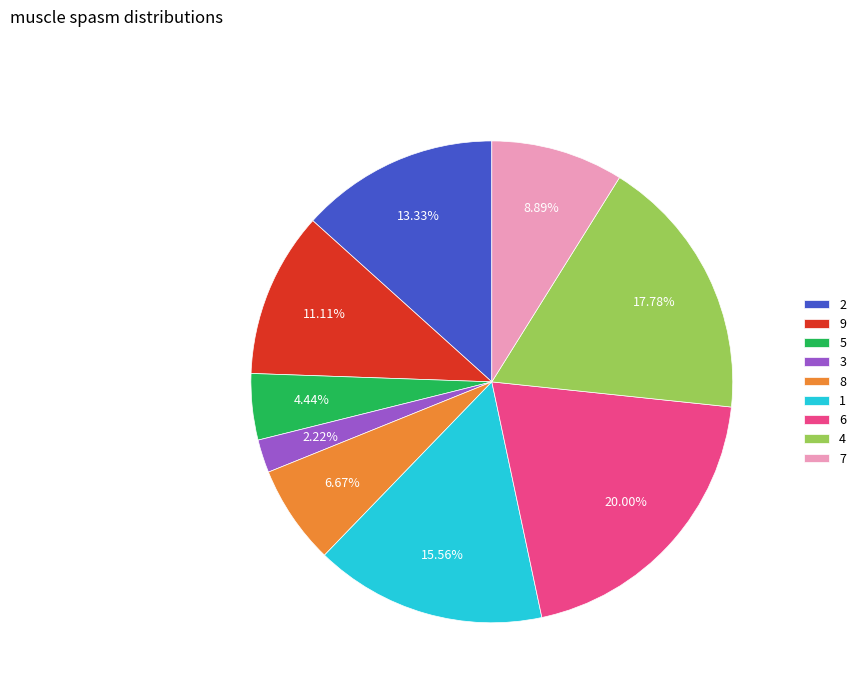

The 1 slice represents 16% of the pie. True or false?

True